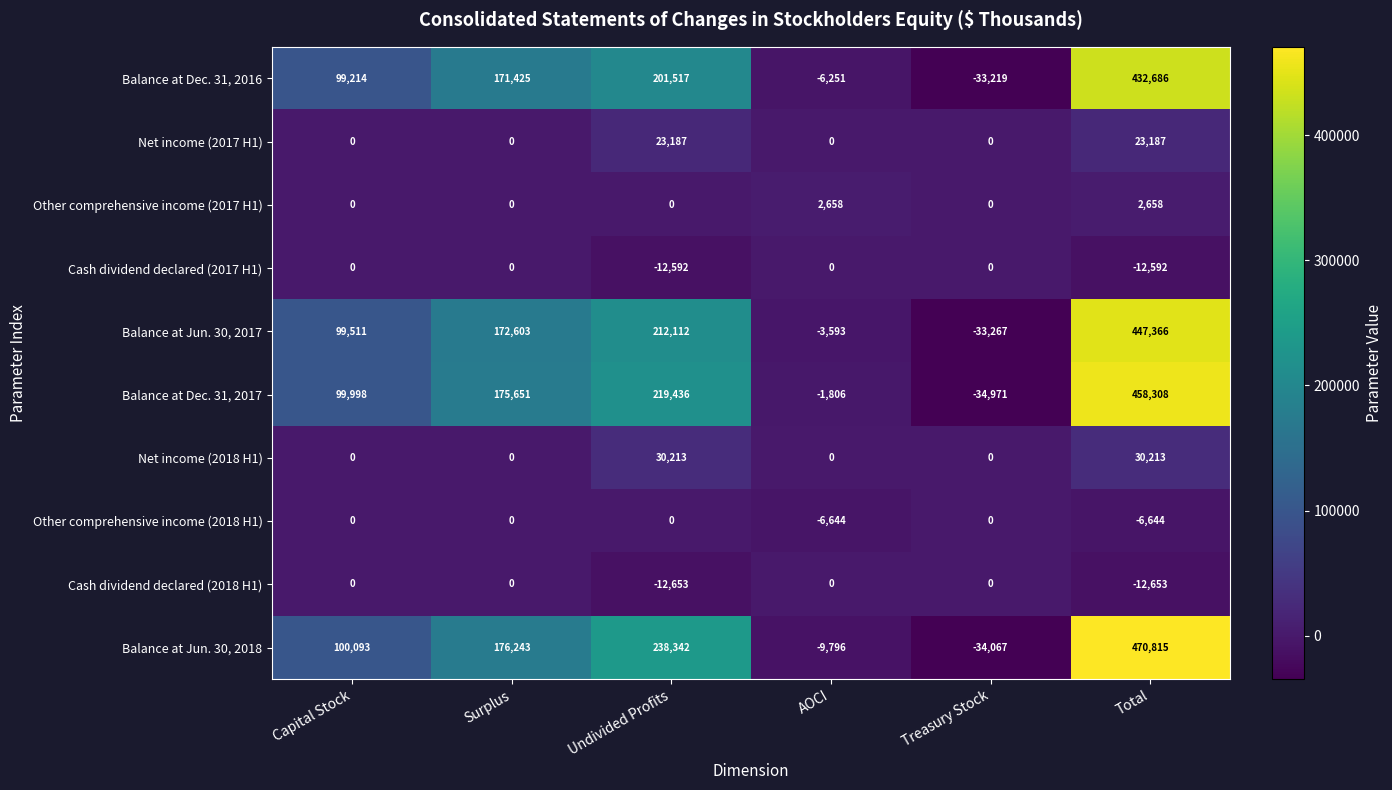

True or false: Net income (2018 H1) has a value of 6141 at Undivided Profits.

False